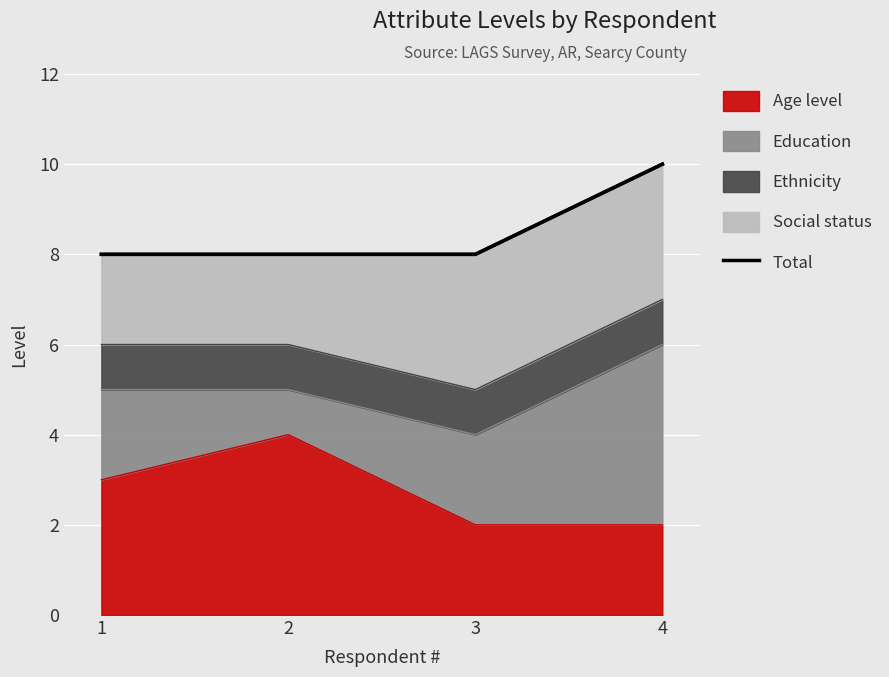

What is the smallest value displayed?

8